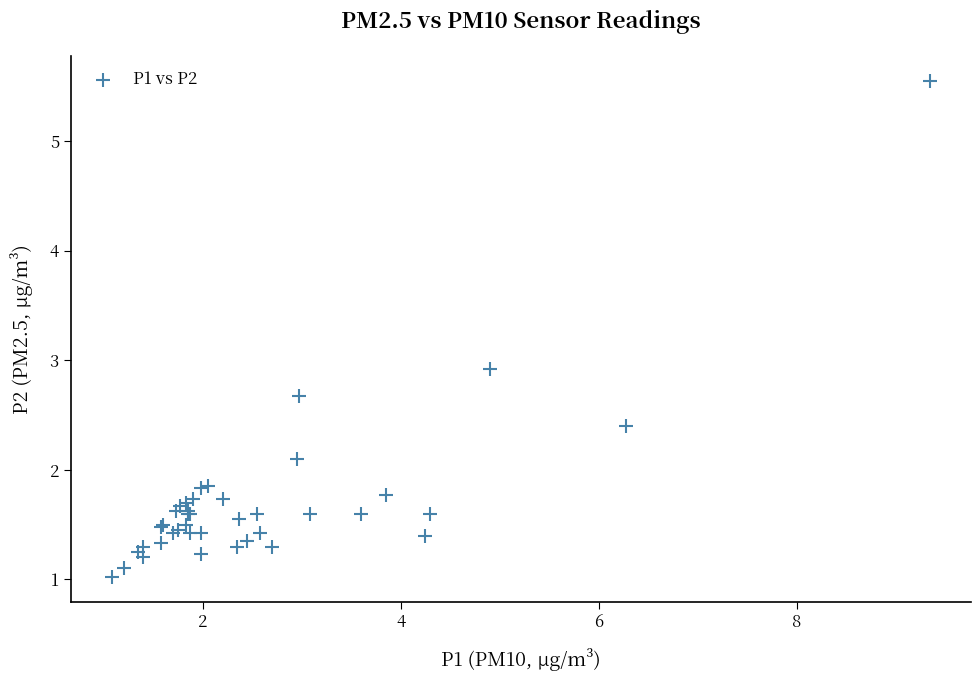

What Y value in the scatter plot is closest to 3?

2.9